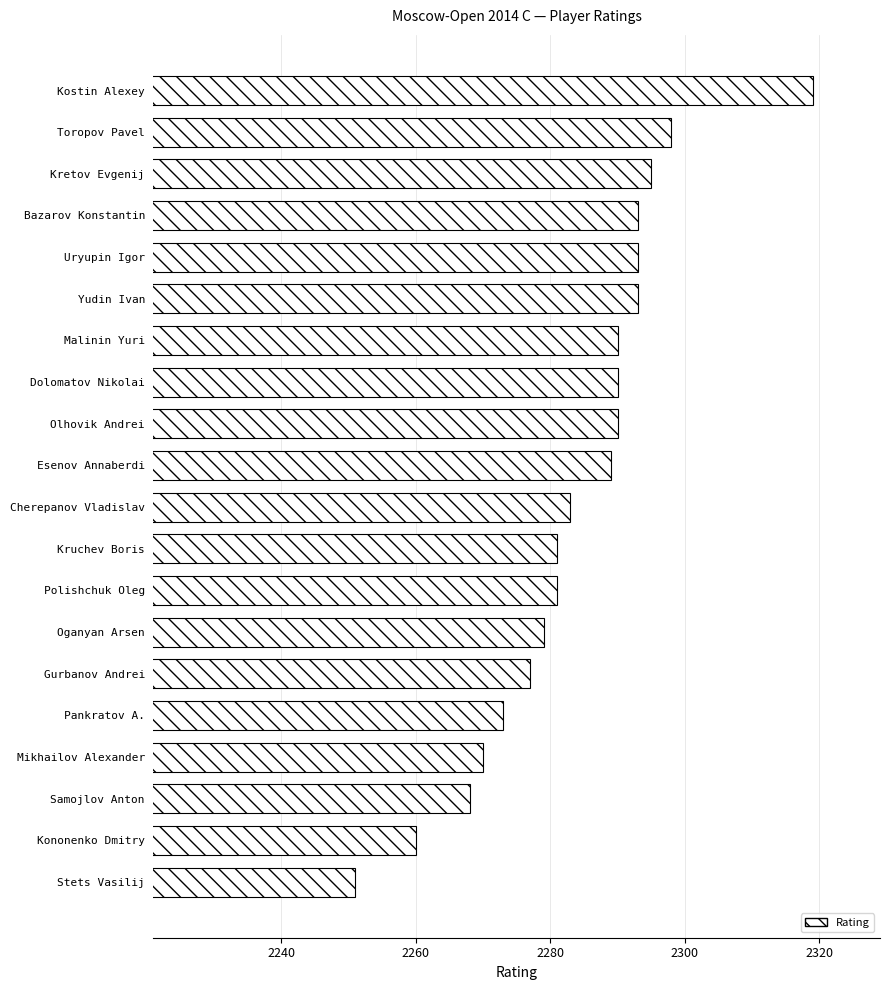

How many bars are there in total?

20